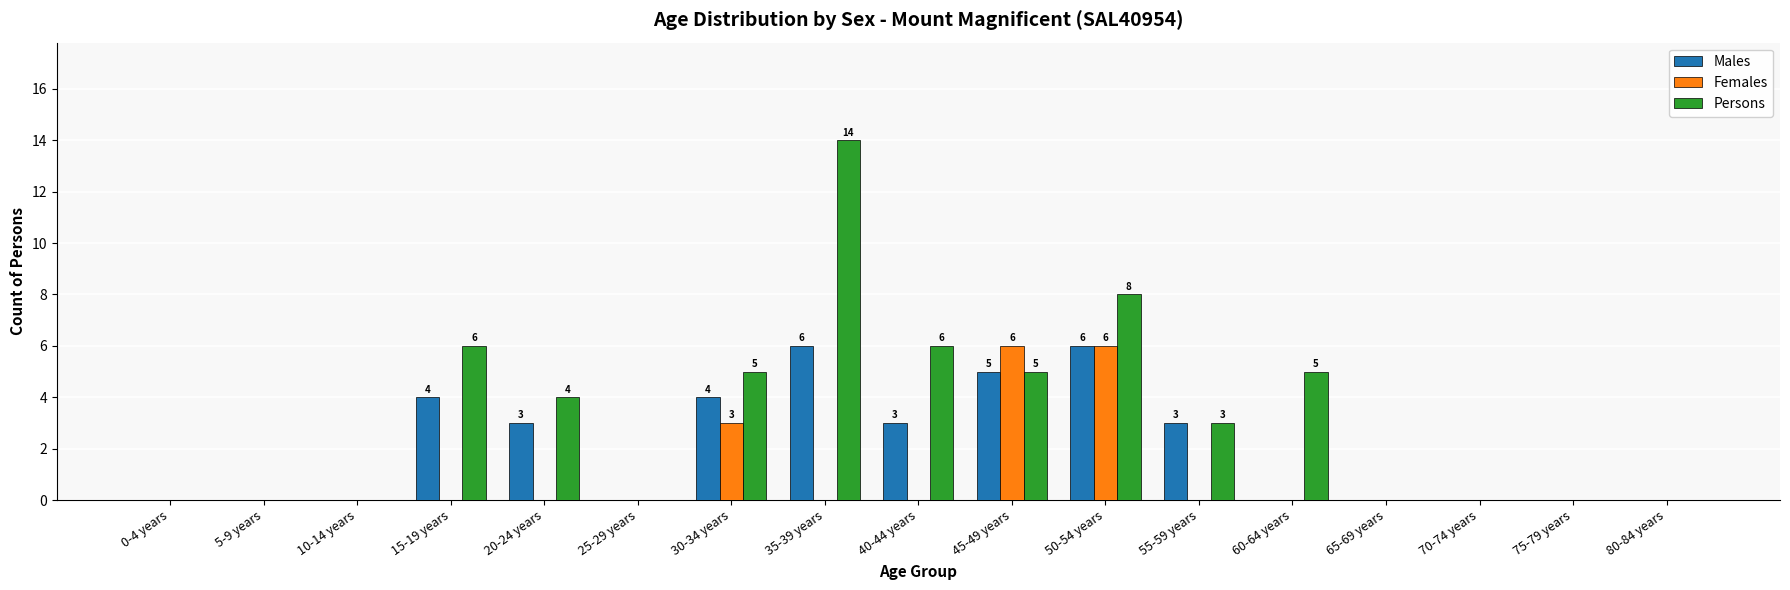

What is the sum of the Females values at 45-49 years and 75-79 years?

6